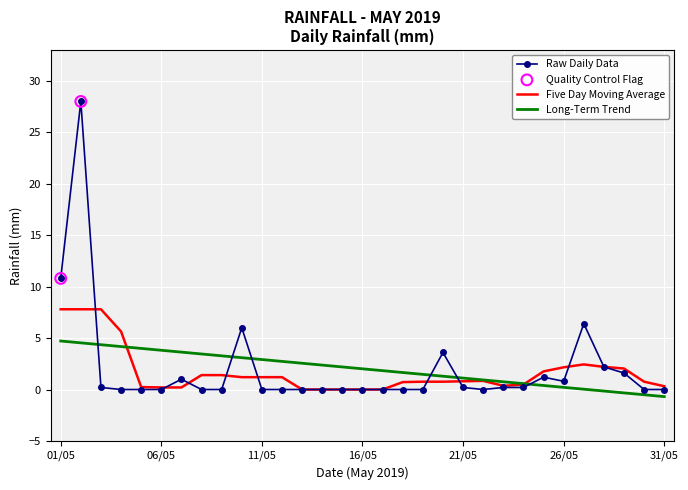

Which series has the widest spread of values?

Raw Daily Data